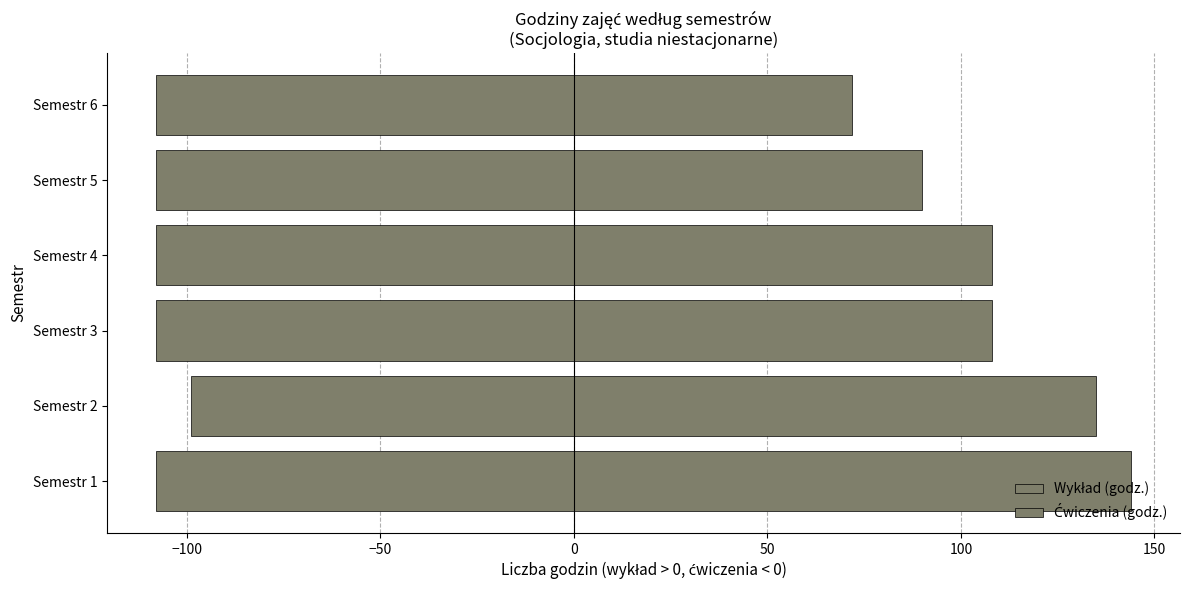

How many data points does each series have?

6